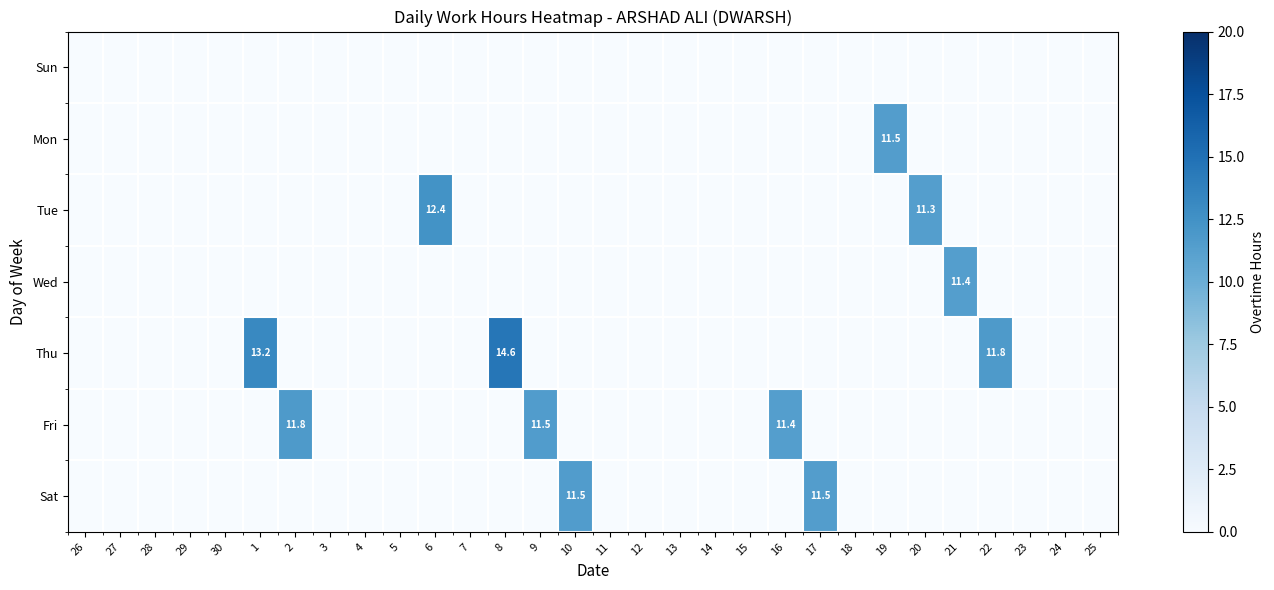

What is the total value across all series at 6?

12.4